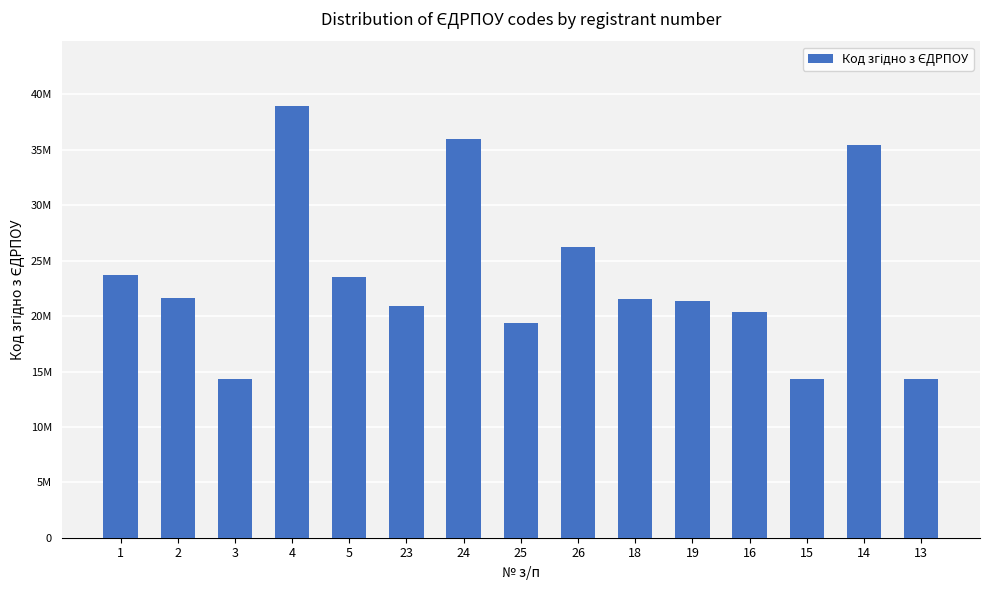

Count the number of data series in this chart.

1